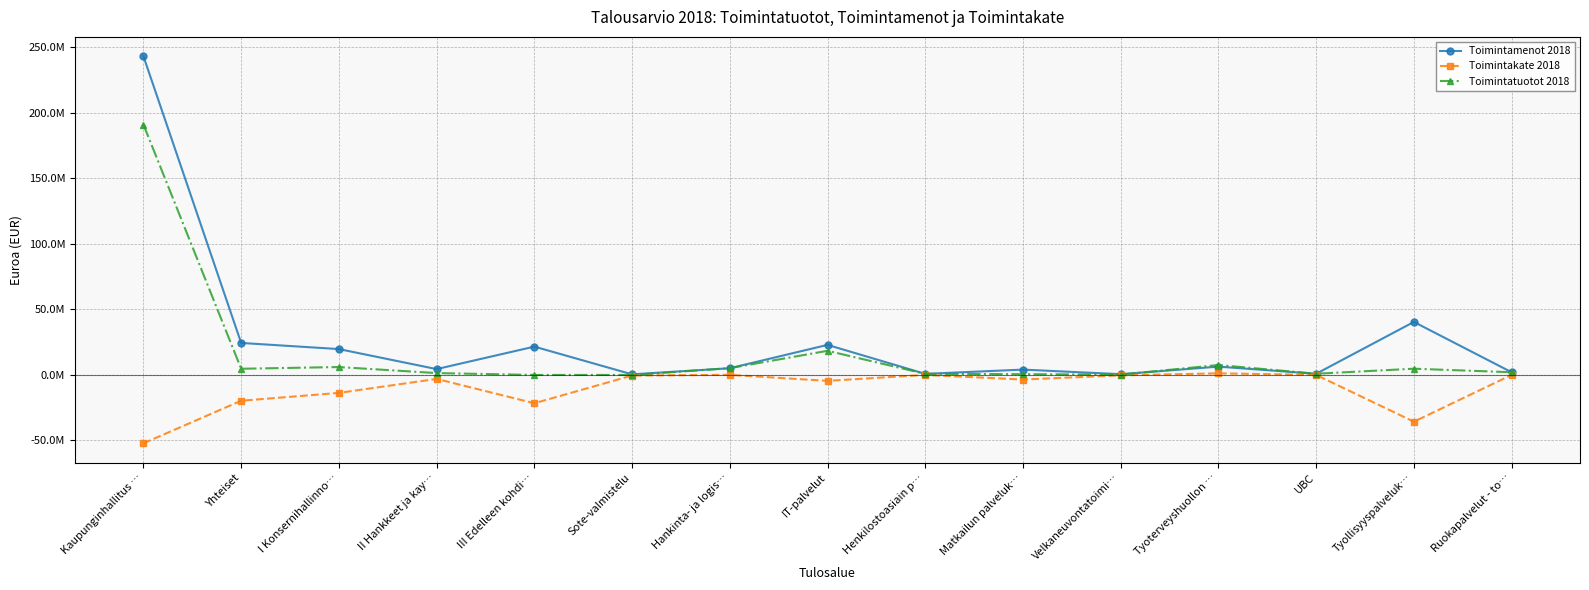

Which series has the widest spread of values?

Toimintamenot 2018